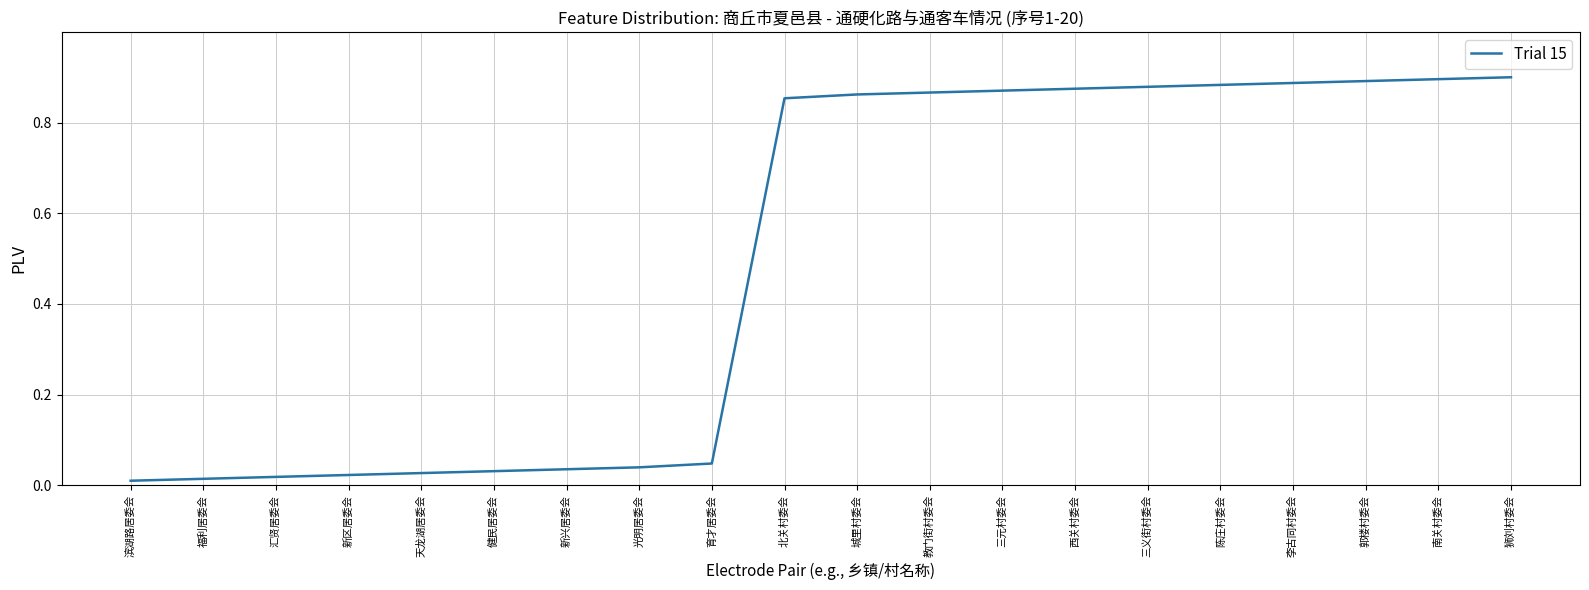

What position from the left is 三元村委会?

13